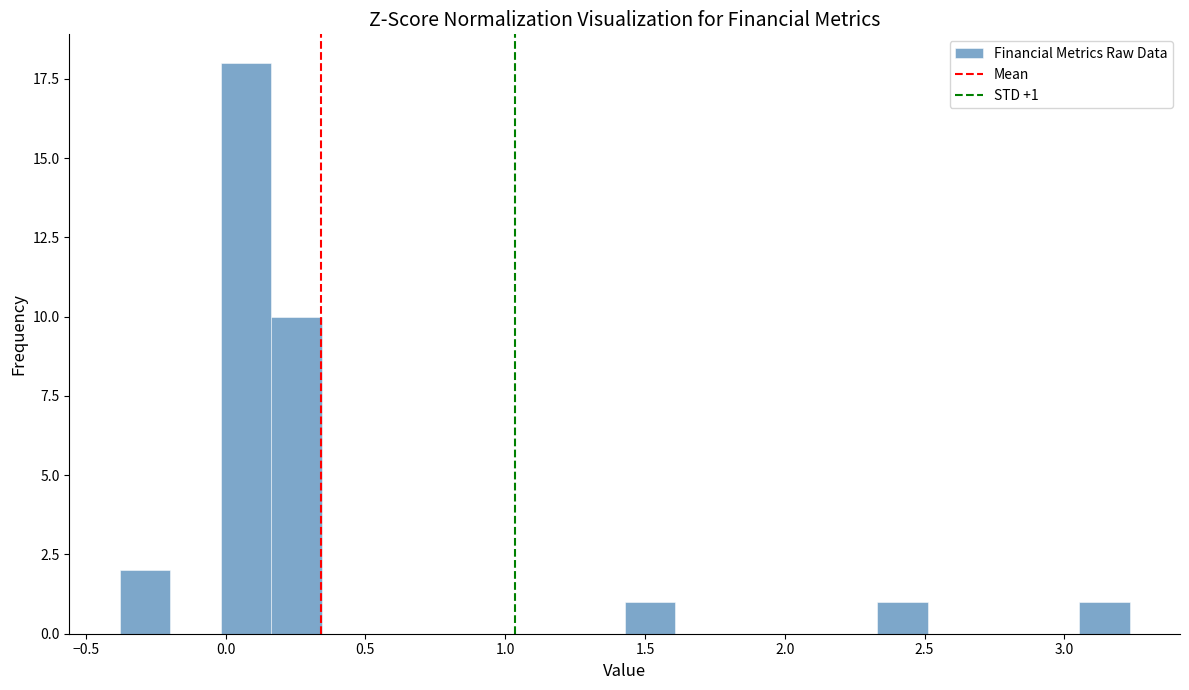

Around what value on the x-axis is the tallest bar? Give the approximate position of its centre, as read against the axis.

0.05